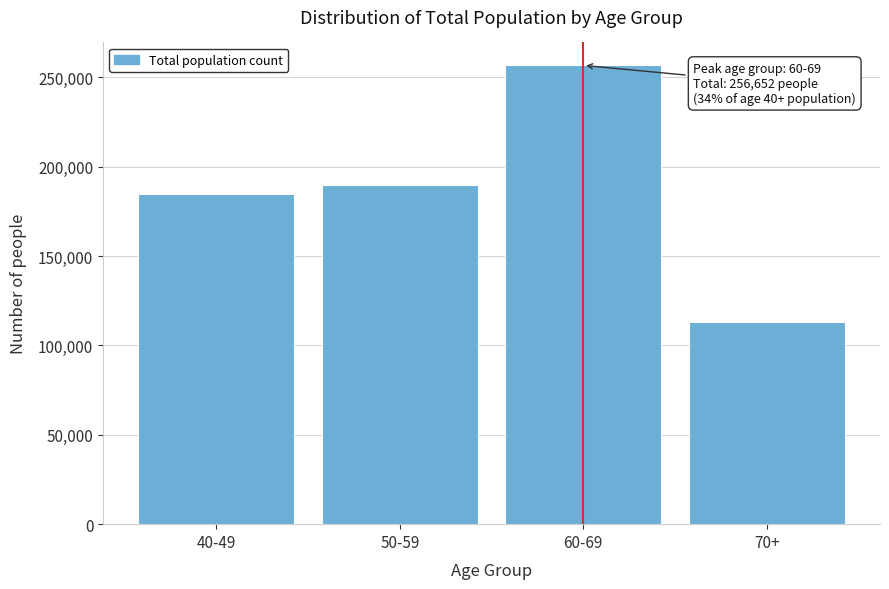

Reading left to right, what are all the values shown in this chart?

184633	189772	256652	113290